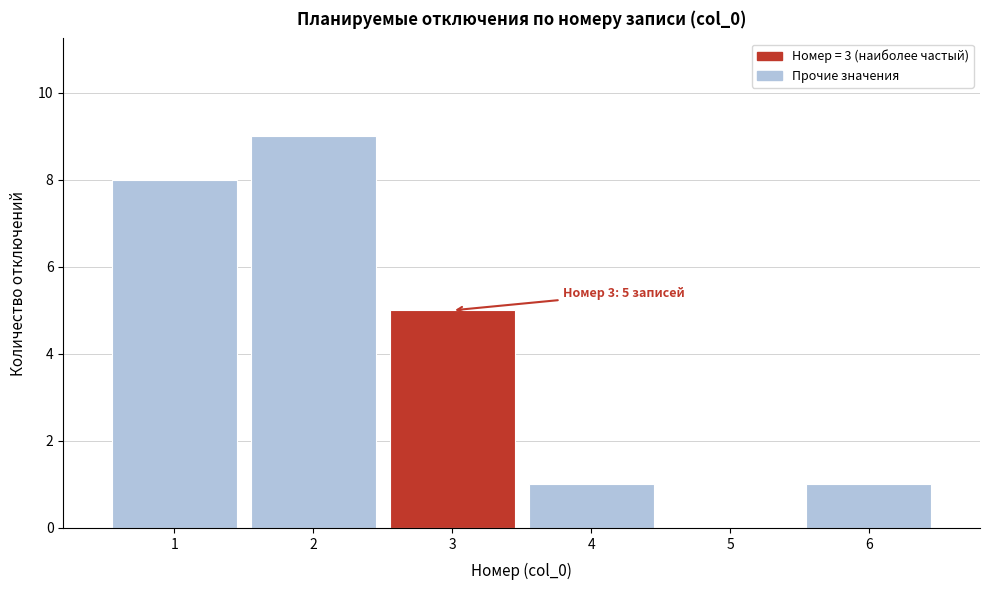

Over which range of the x-axis is the bar tallest?

1.5 to 2.5